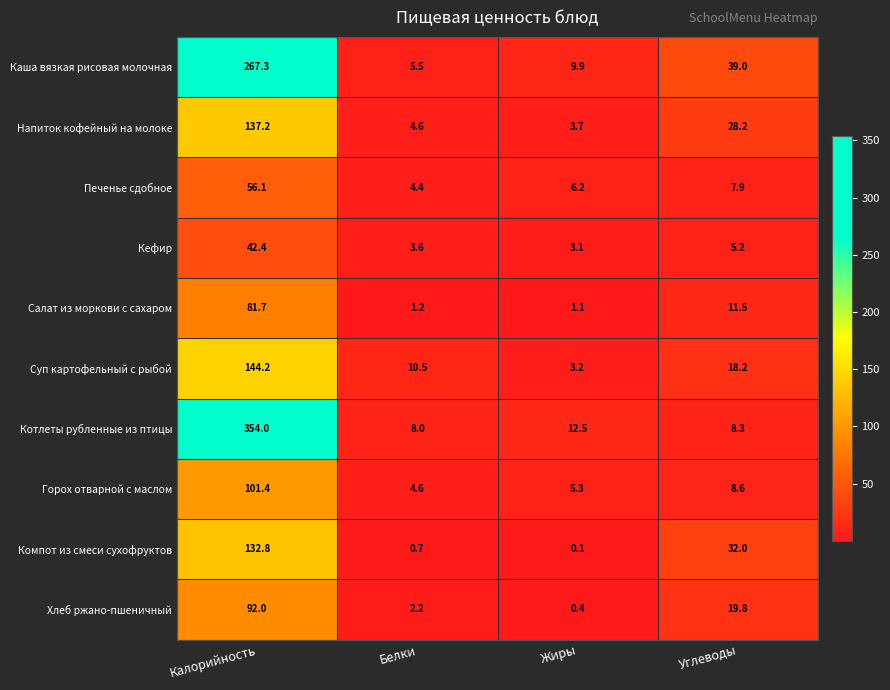

List the series in order of their peak value, lowest first.

Кефир, Печенье сдобное, Салат из моркови с сахаром, Хлеб ржано-пшеничный, Горох отварной с маслом, Компот из смеси сухофруктов, Напиток кофейный на молоке, Суп картофельный с рыбой, Каша вязкая рисовая молочная, Котлеты рубленные из птицы